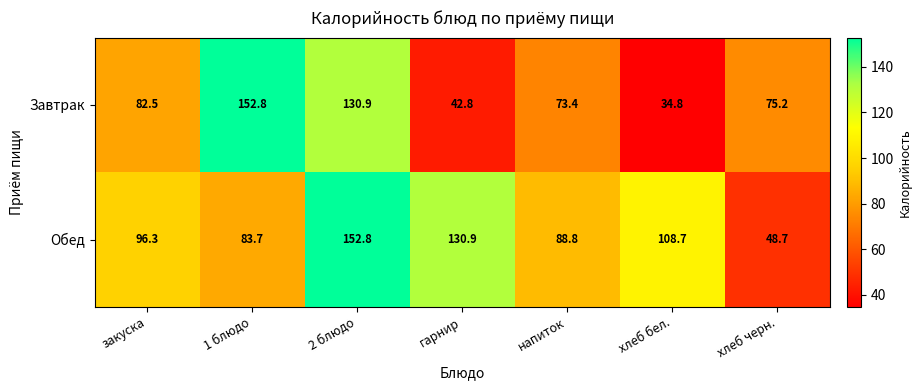

Reading left to right, list all the values displayed in this chart.

Завтрак: закуска=82.5	1 блюдо=152.8	2 блюдо=130.9	гарнир=42.8	напиток=73.4	хлеб бел.=34.8	хлеб черн.=75.2
Обед: закуска=96.3	1 блюдо=83.7	2 блюдо=152.8	гарнир=130.9	напиток=88.8	хлеб бел.=108.7	хлеб черн.=48.7